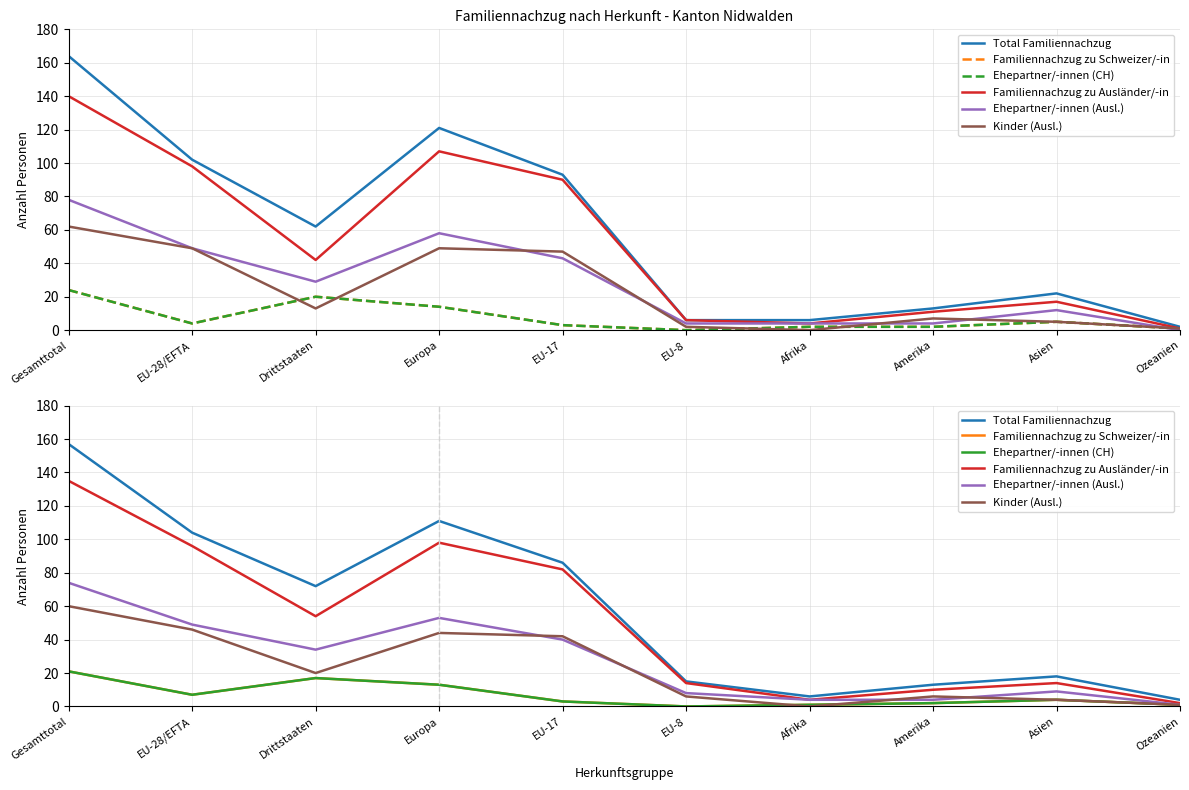

Where is the first local minimum for Familiennachzug zu Ausländer/-in?

Drittstaaten